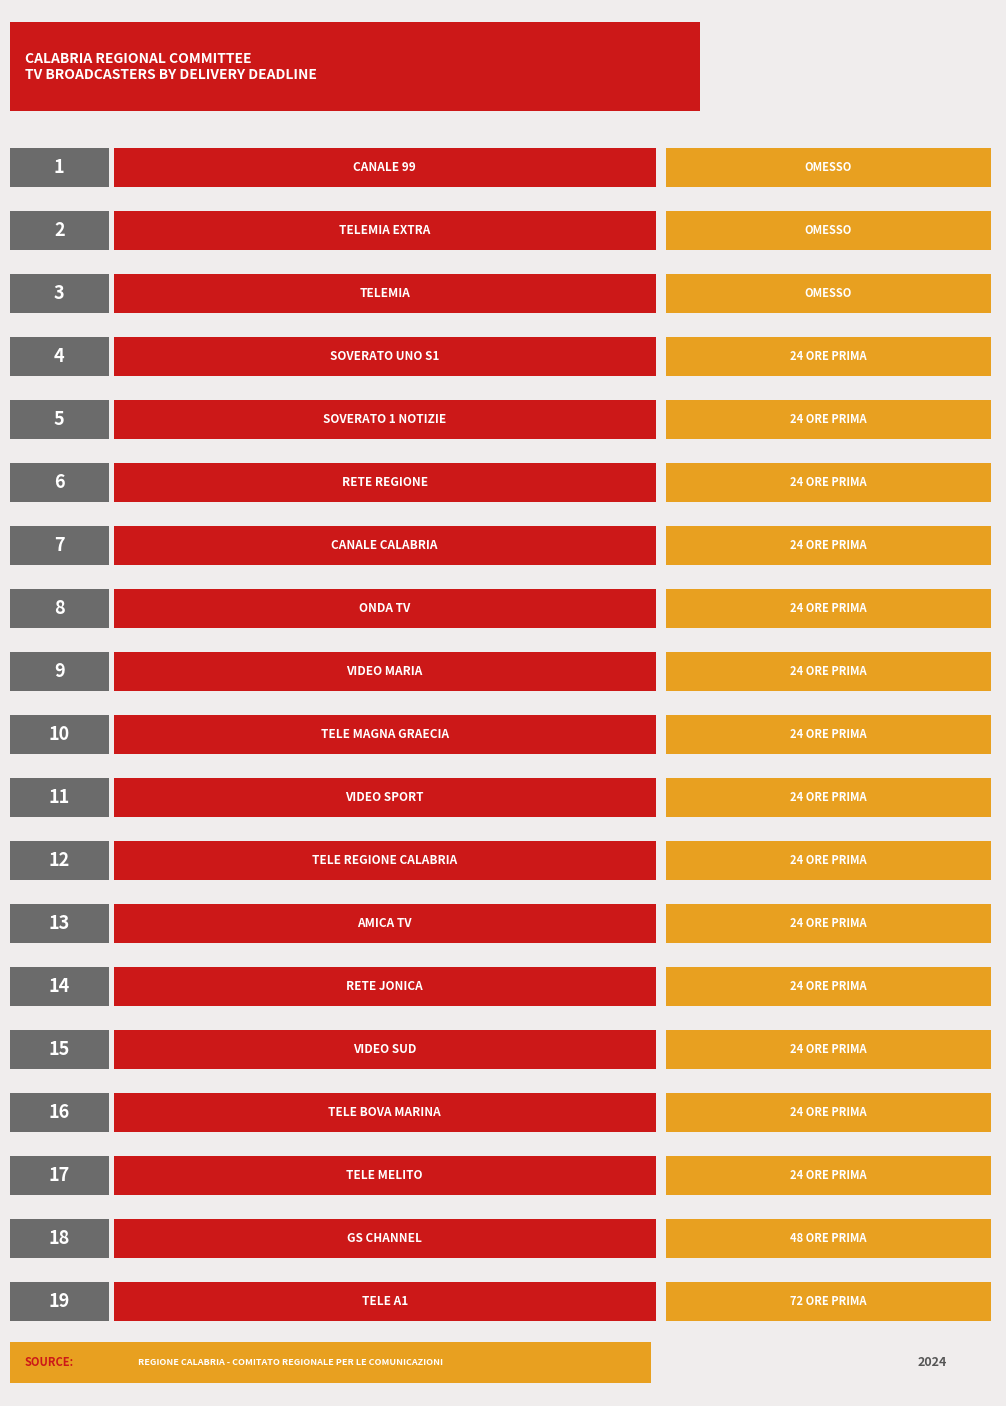

What is the label of the 9th bar from the right?

VIDEO SPORT